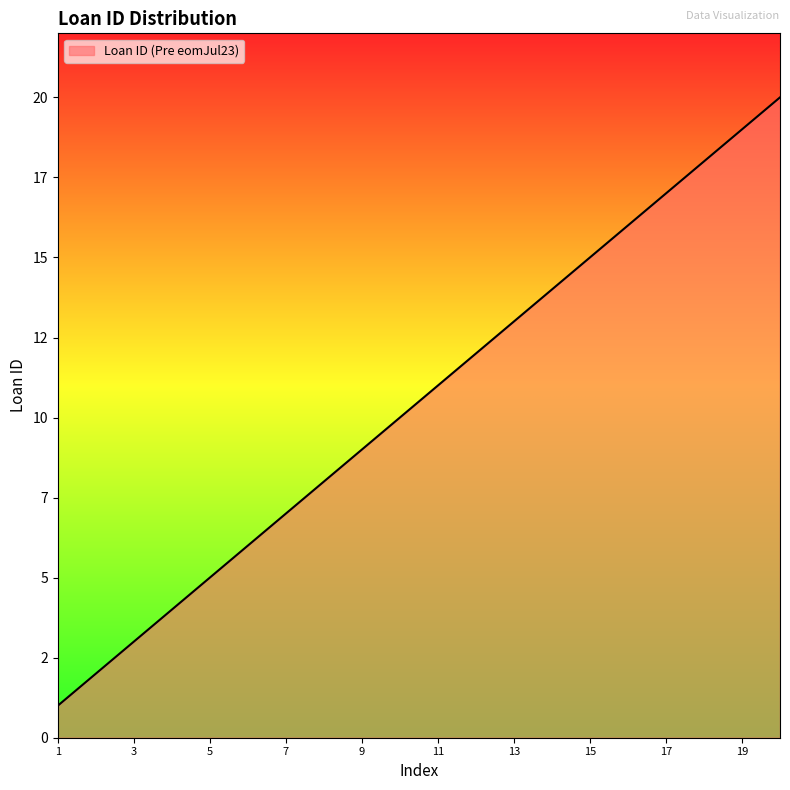

Does the chart have visible grid lines?

No